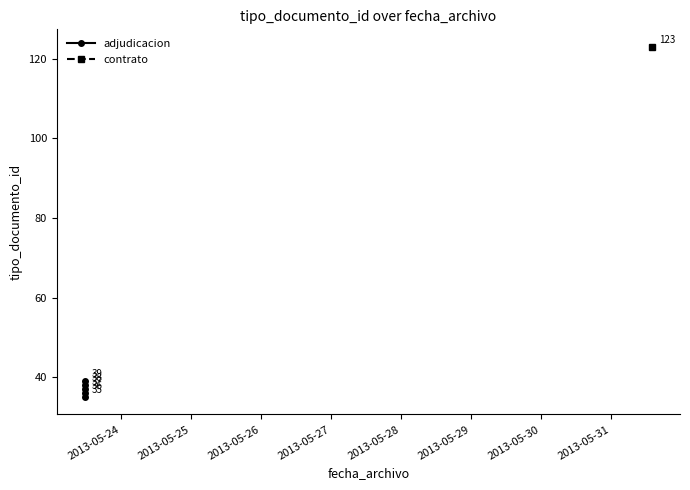

What is the difference between the maximum and minimum values?

4